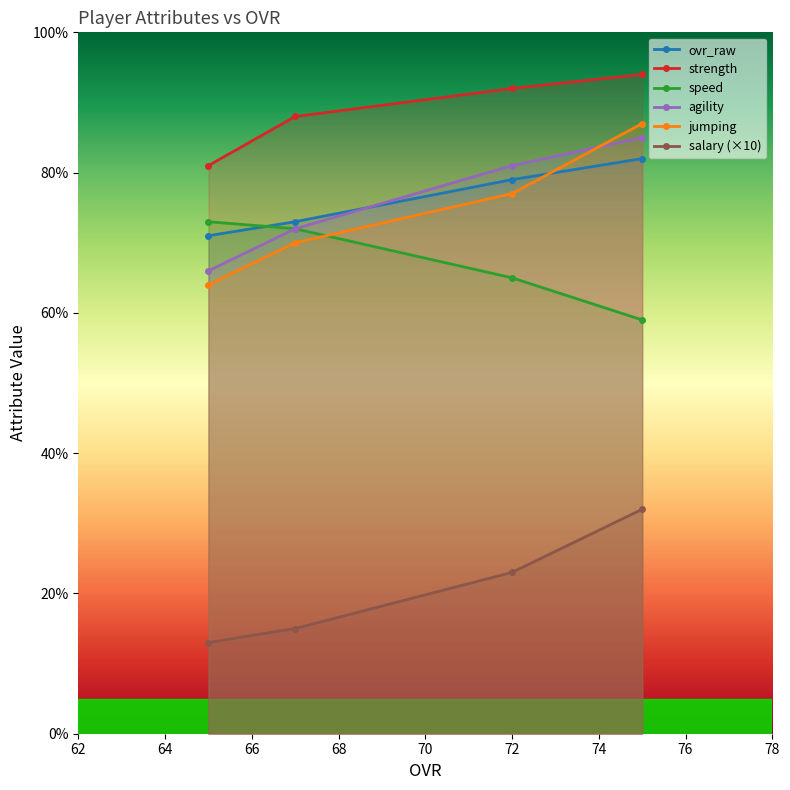

At 72, list the series in order from largest to smallest.

strength, agility, ovr_raw, jumping, speed, salary